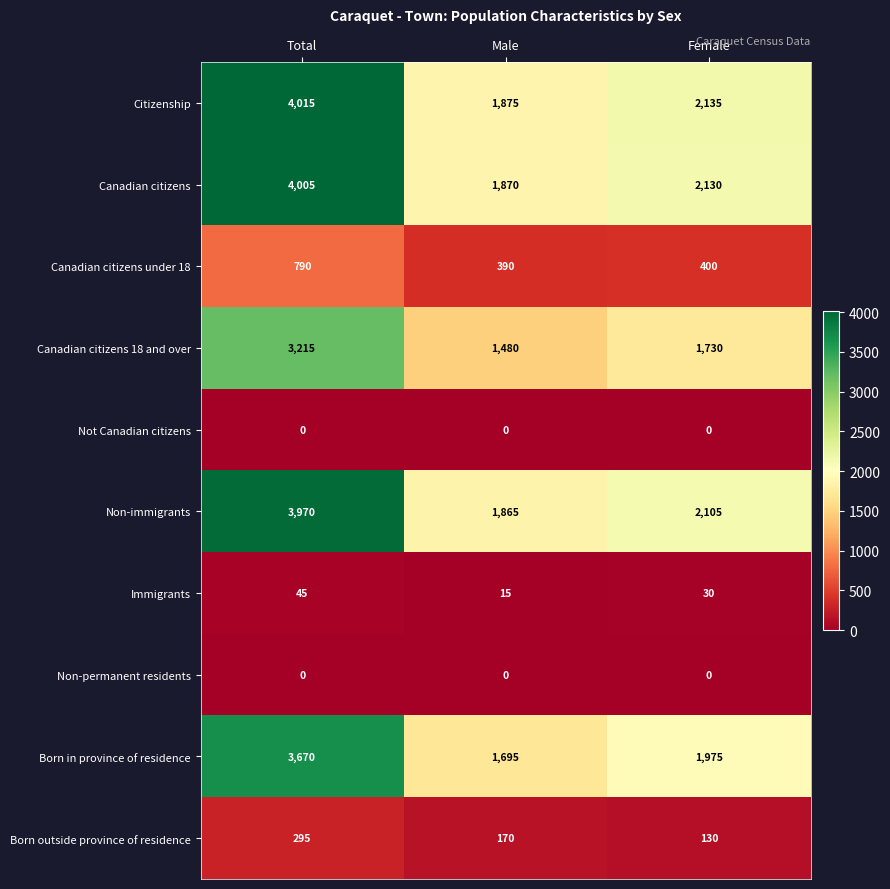

At how many categories does at least one series exceed 163?

3